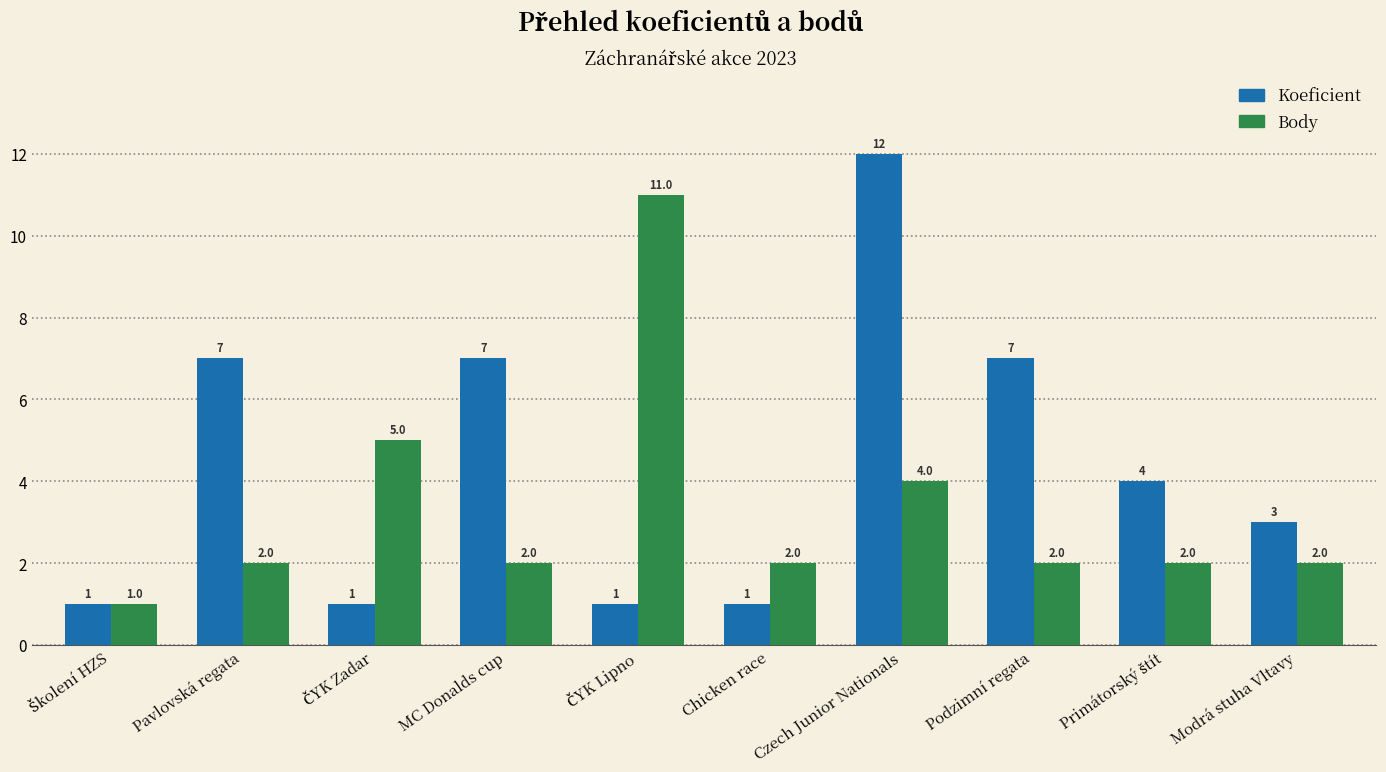

Is it true that Koeficient equals 5 at Modrá stuha Vltavy?

False